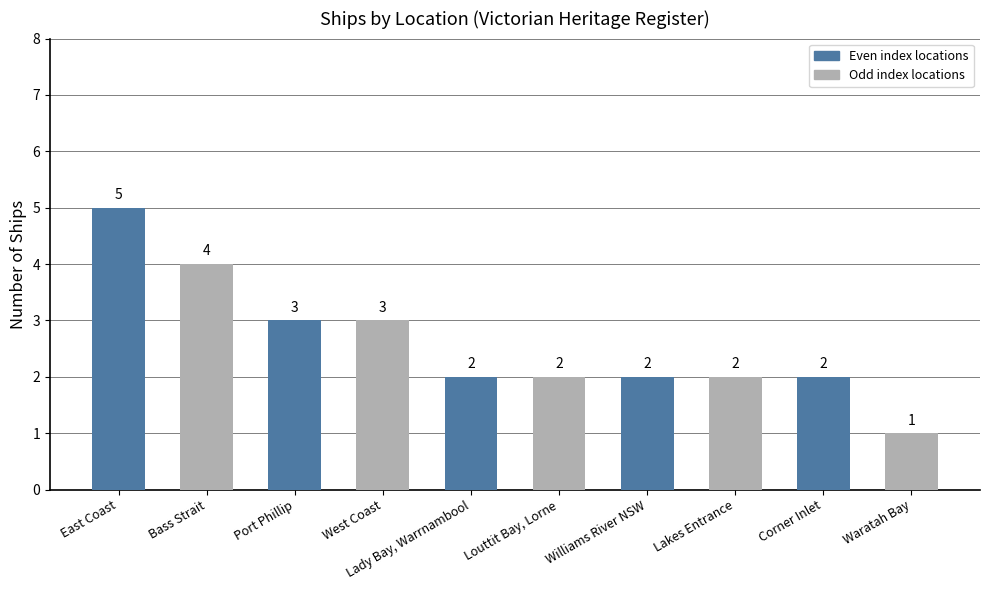

Read the value at Waratah Bay.

1